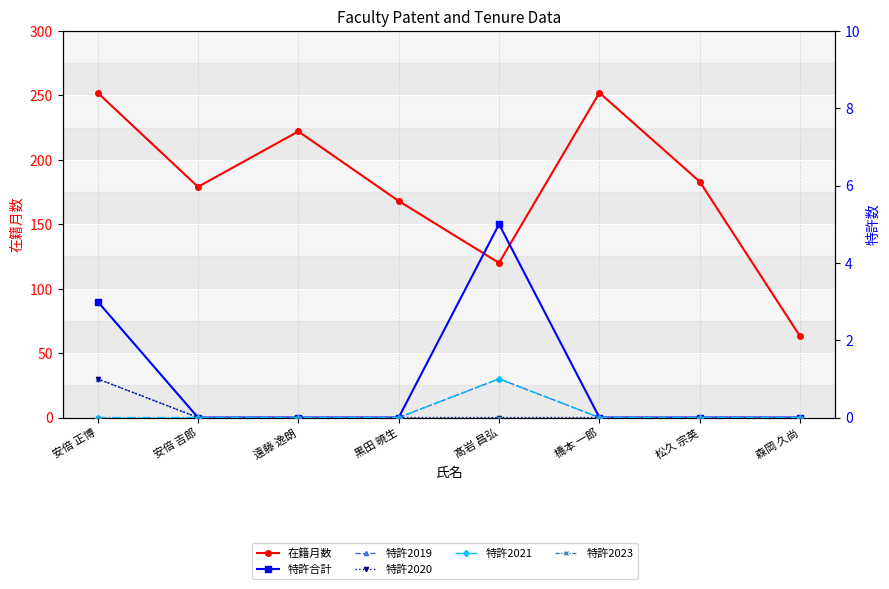

How many interior local peaks does the 在籍月数 series have?

2